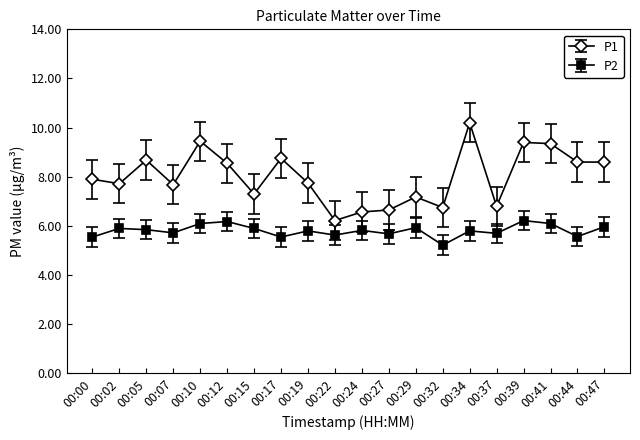

At which label does P1 reach its peak?

00:34